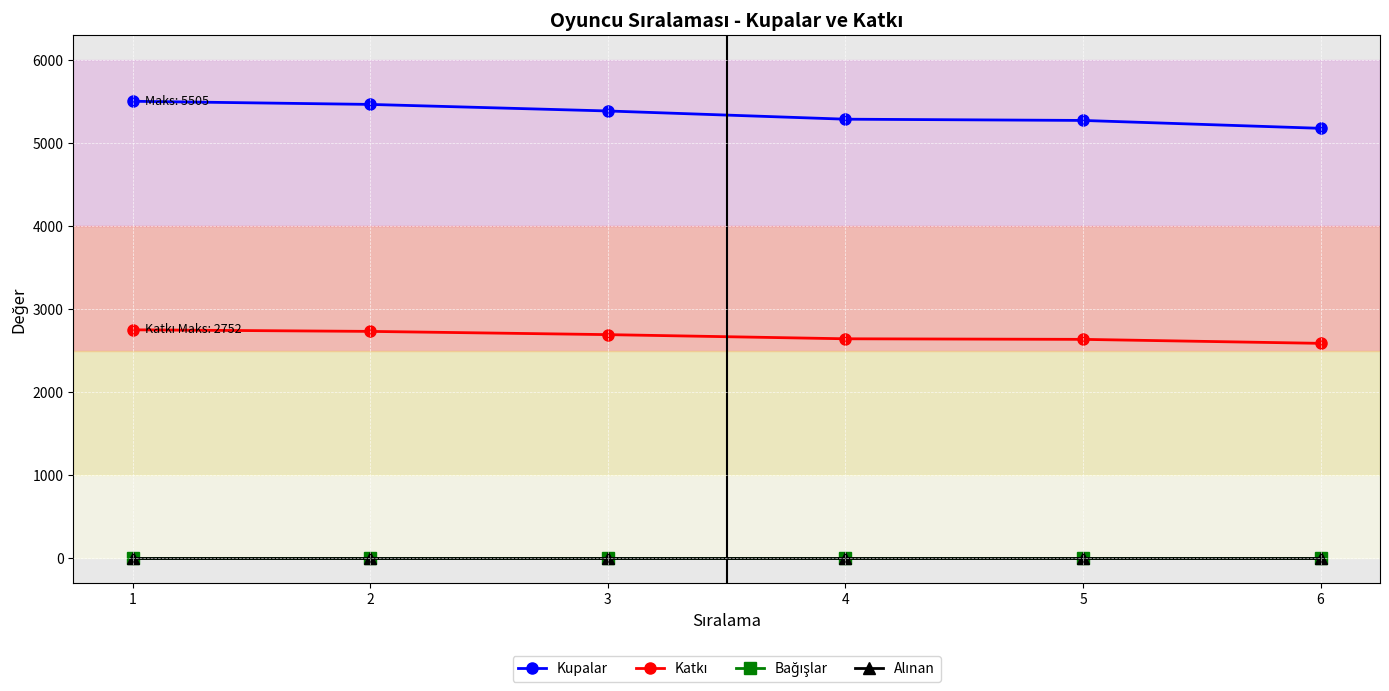

True or false: Bağışlar and Katkı intersect in this chart.

False